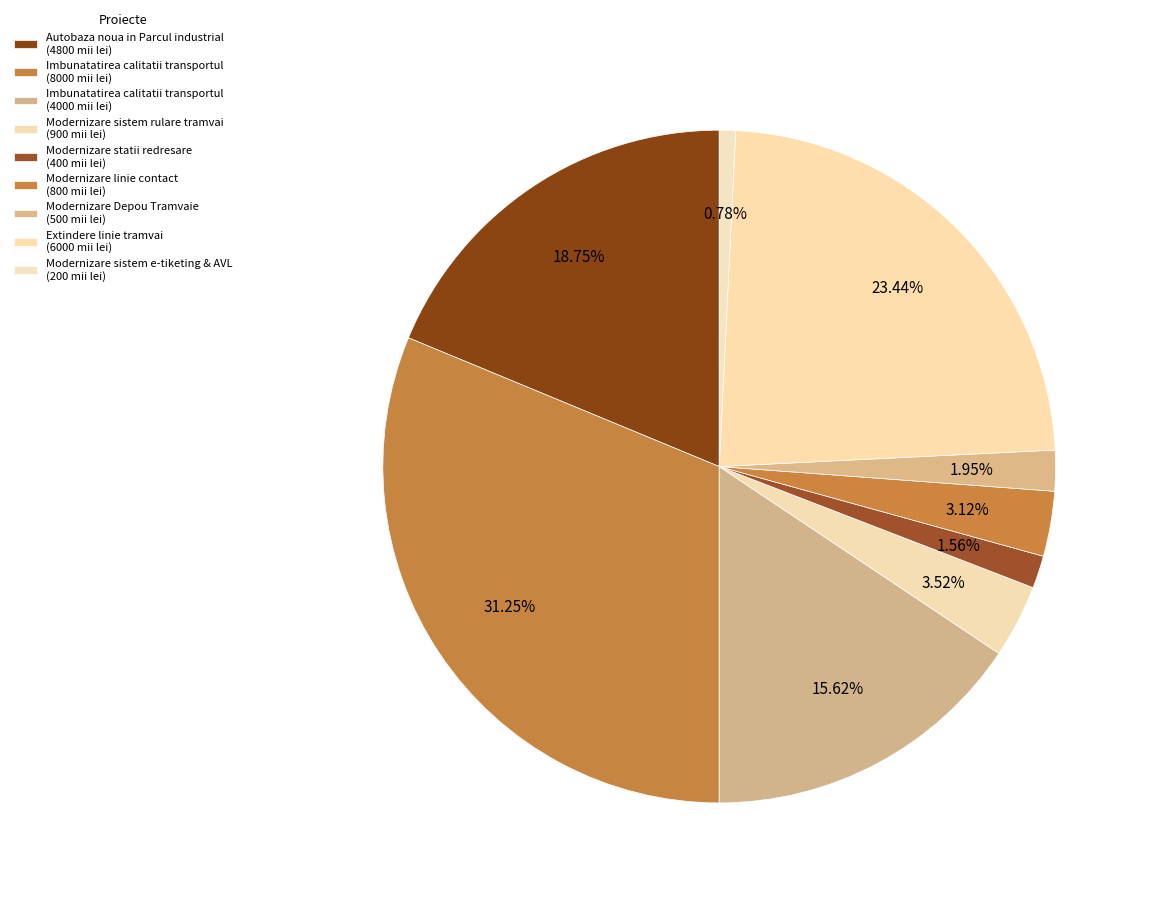

Is there a majority slice in this chart?

No